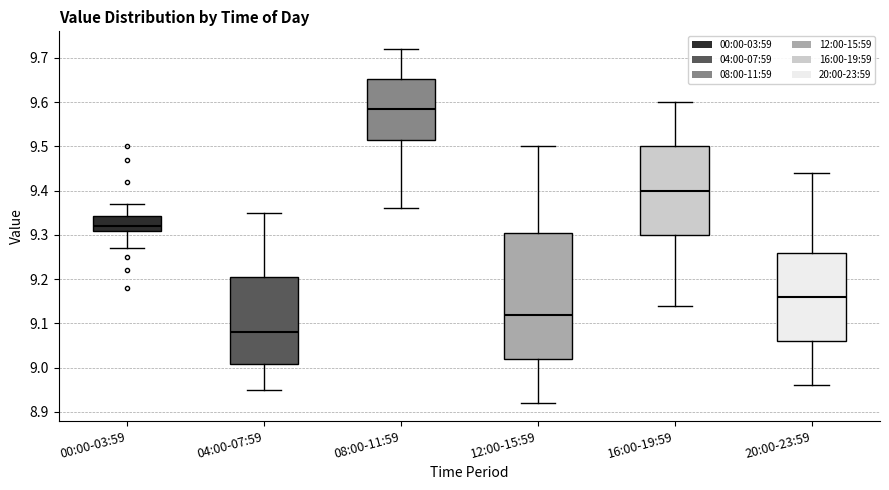

Reading left to right, read every box against the y-axis: the position of its median line, the range the box covers, and the ends of its whiskers. The values are not printed on the chart, so give them approximately, as read against the axis.

00:00-03:59: median 9.32, box 9.31 to 9.34, whiskers 9.27 to 9.37
04:00-07:59: median 9.08, box 9.01 to 9.21, whiskers 8.95 to 9.35
08:00-11:59: median 9.59, box 9.52 to 9.65, whiskers 9.36 to 9.72
12:00-15:59: median 9.12, box 9.02 to 9.31, whiskers 8.92 to 9.50
16:00-19:59: median 9.40, box 9.30 to 9.50, whiskers 9.14 to 9.60
20:00-23:59: median 9.16, box 9.06 to 9.26, whiskers 8.96 to 9.44